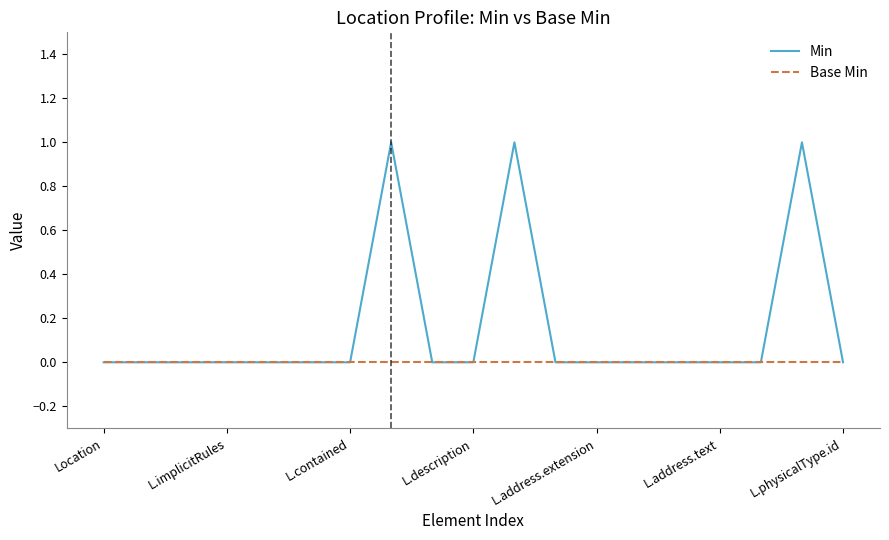

List the series in order of their peak value, lowest first.

Base Min, Min